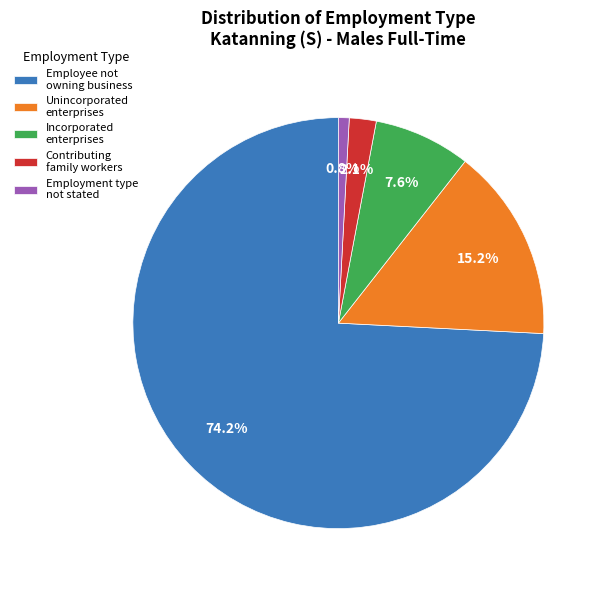

Which has a higher value, Contributing family workers or Unincorporated enterprises?

Unincorporated enterprises